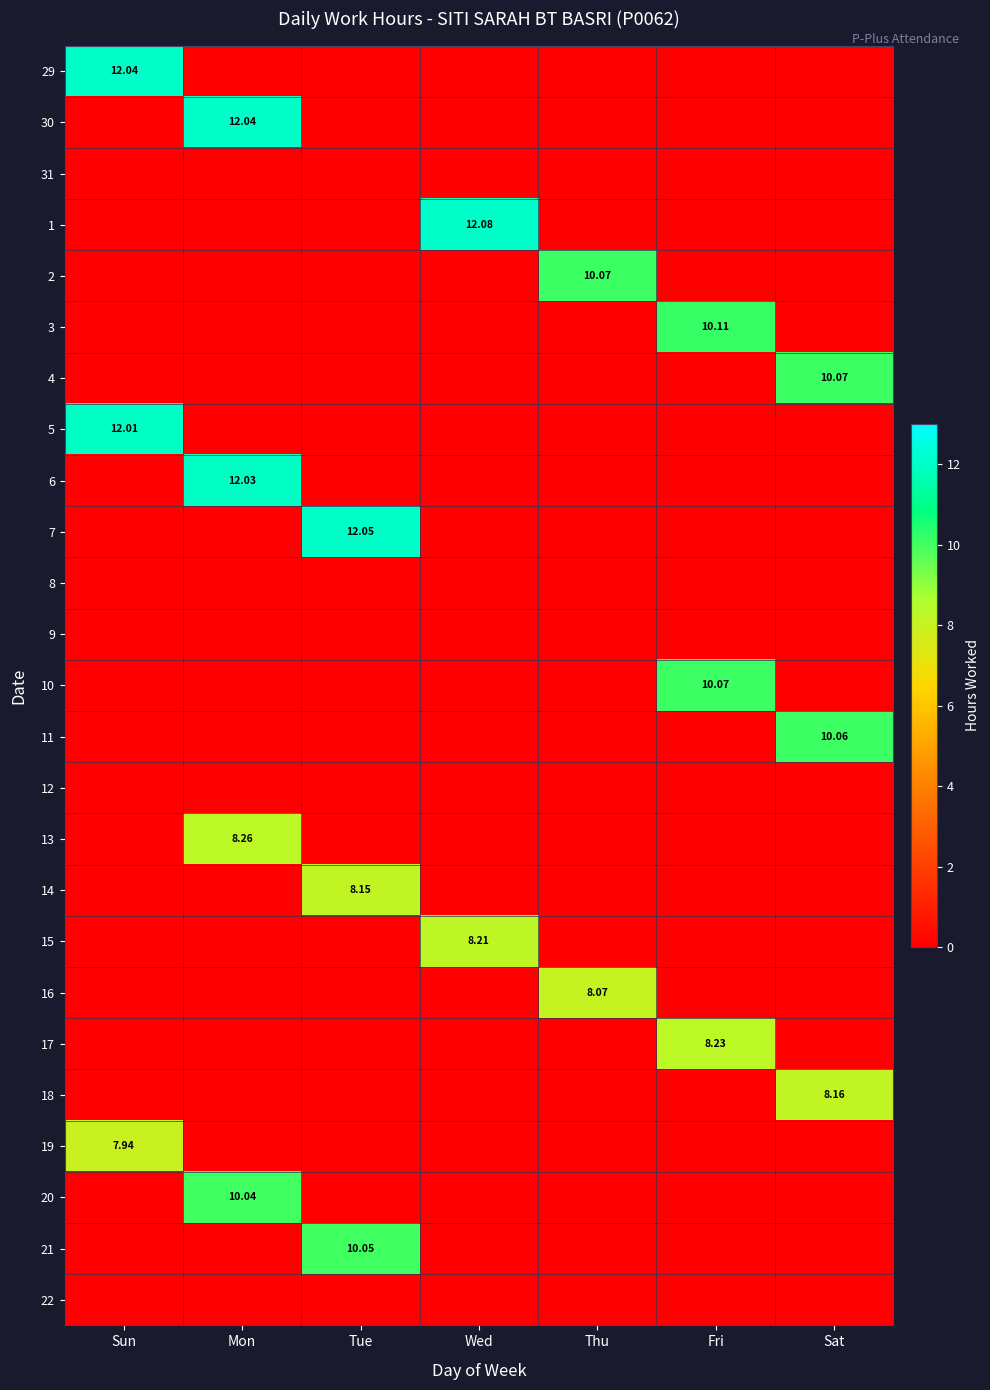

At how many categories does at least one series exceed 7?

7